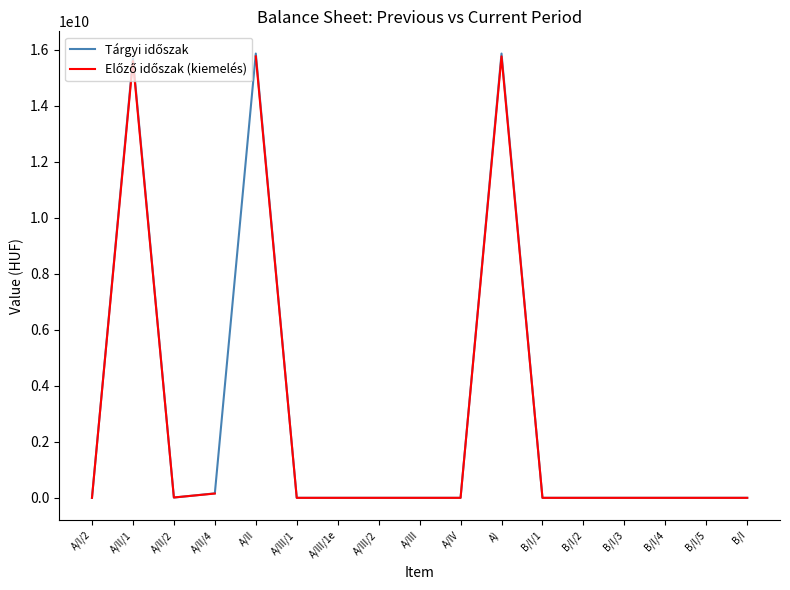

Where does the data first go above 11000?

A/I/2